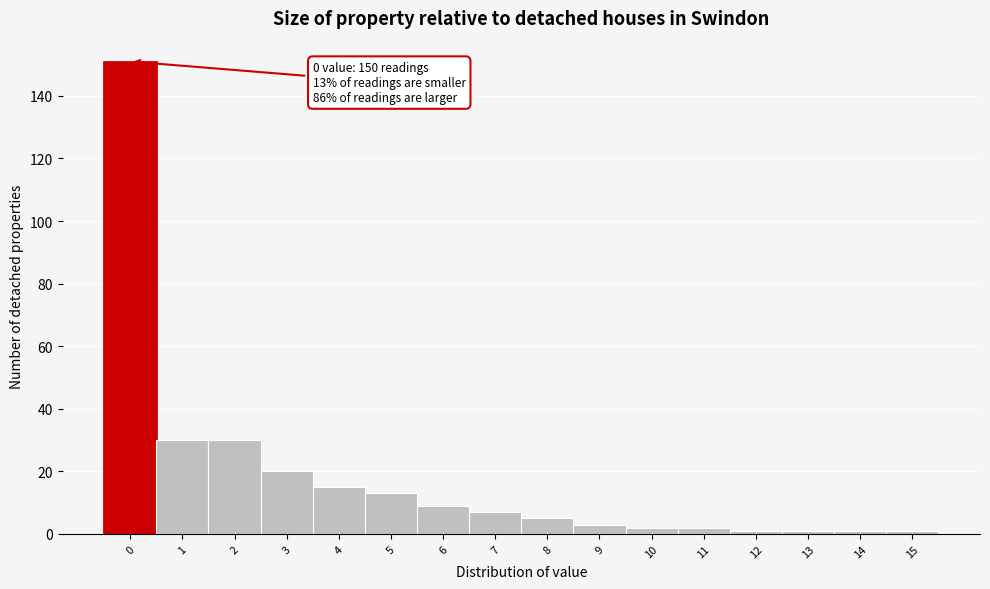

Reading left to right, list all the values displayed in this chart.

0=151	1=30	2=30	3=20	4=15	5=13	6=9	7=7	8=5	9=3	10=2	11=2	12=1	13=1	14=1	15=1